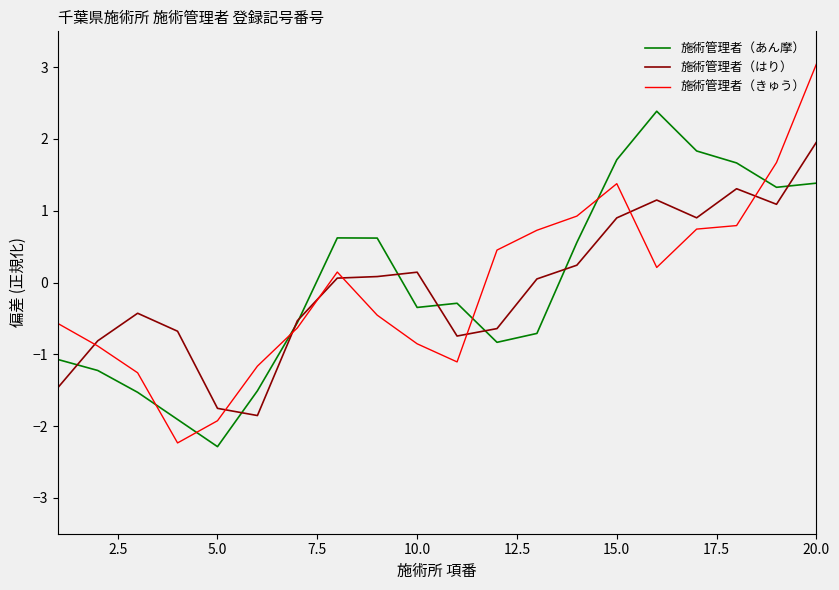

Rank the series by their maximum value, from lowest to highest.

施術管理者（はり）, 施術管理者（あん摩）, 施術管理者（きゅう）